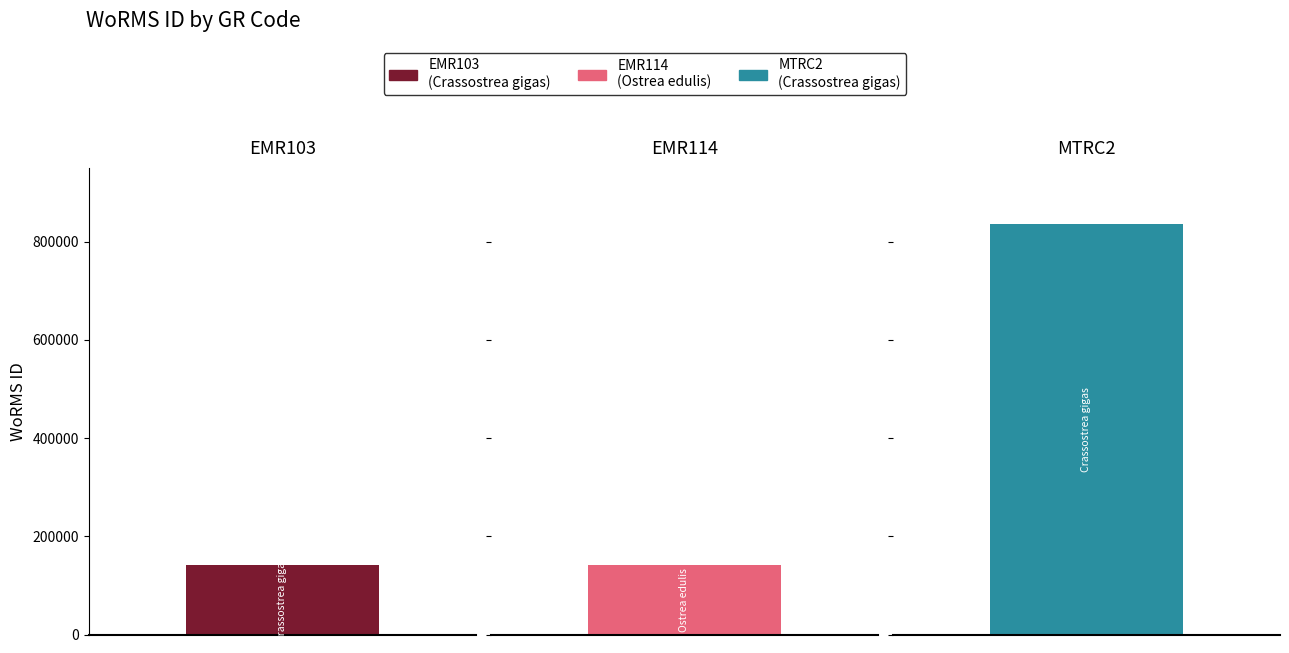

The value at EMR114 is 140658. True or false?

True